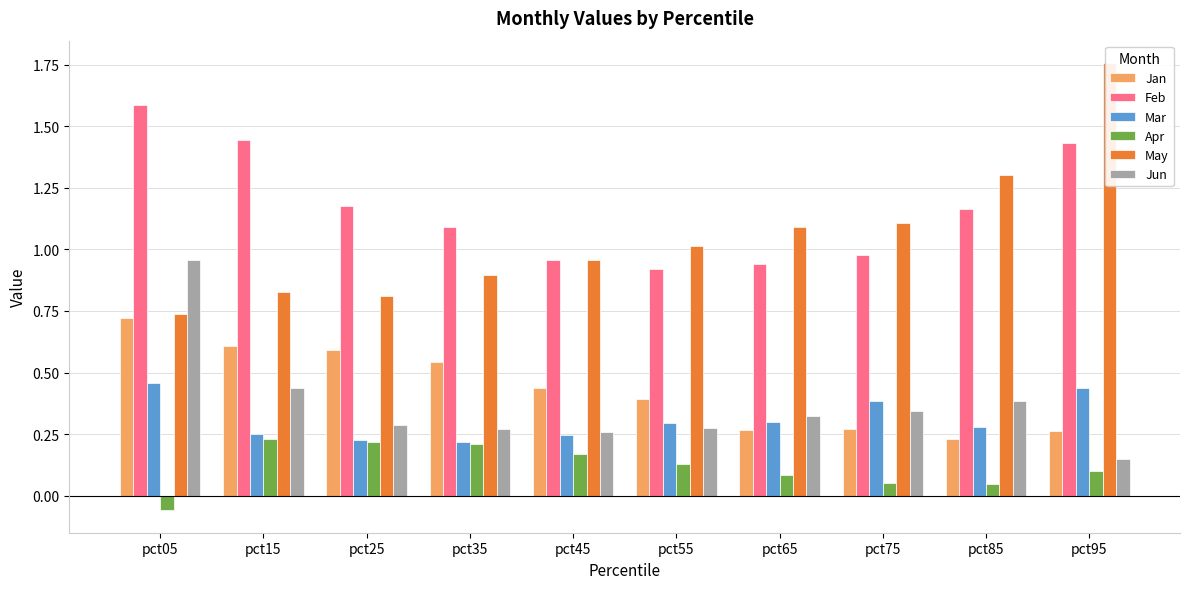

At which label does Feb first exceed 1?

pct05